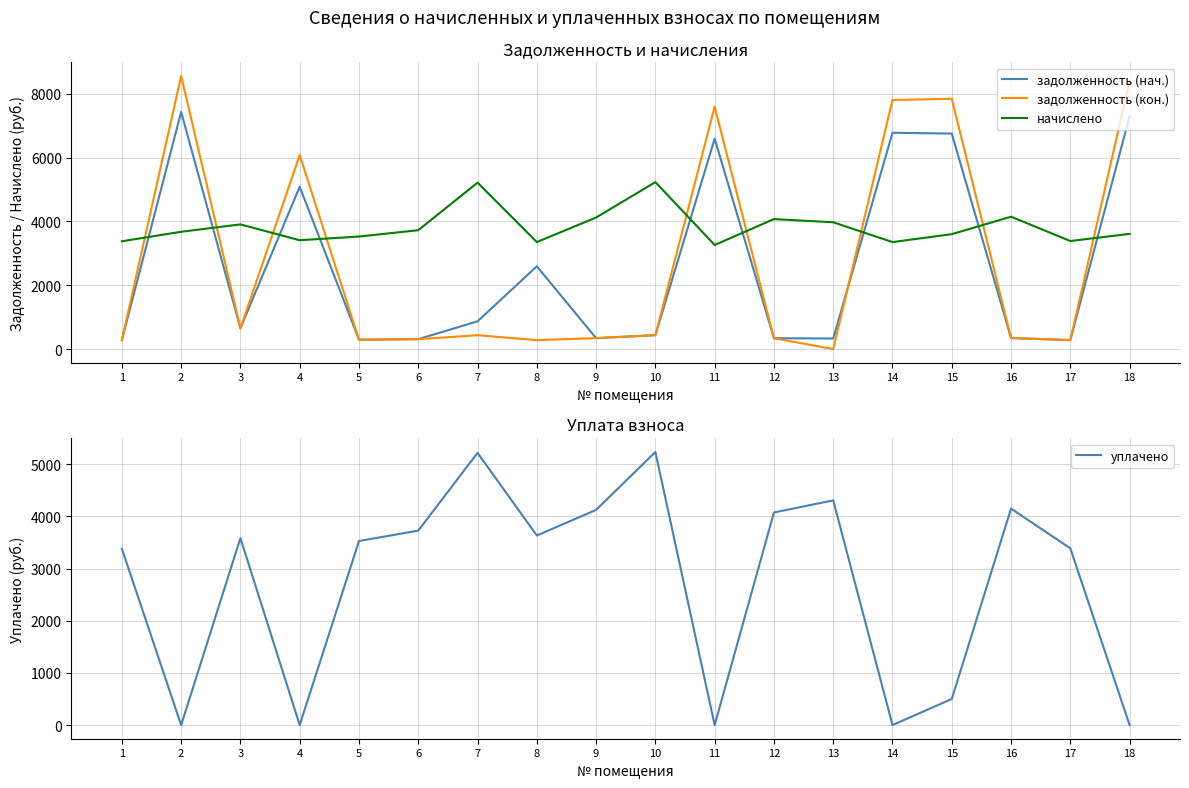

Where do задолженность (нач.) and уплачено first cross each other?

1 and 2